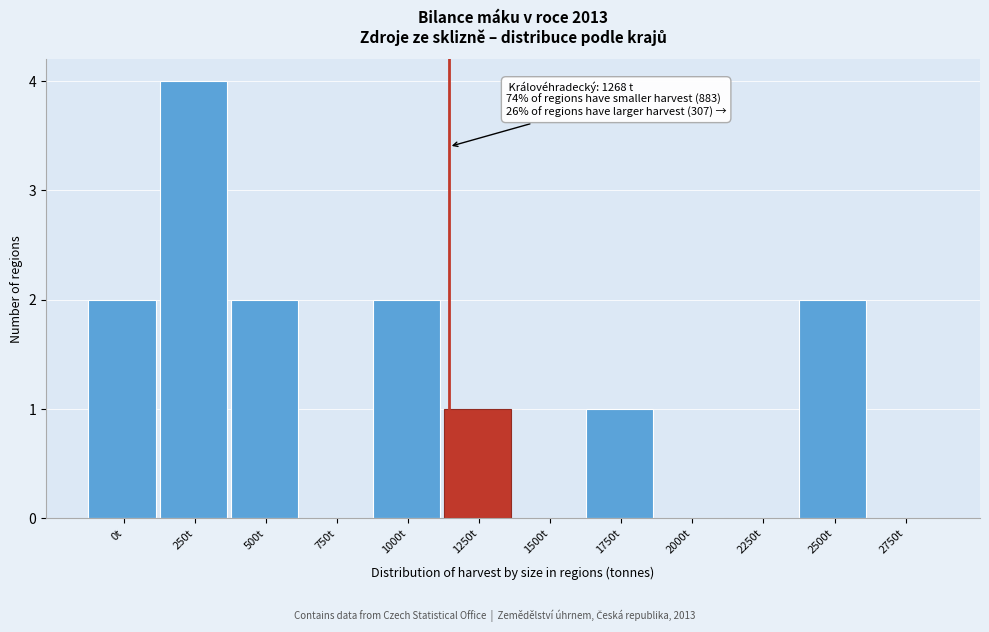

Reading left to right, transcribe all the data shown in this chart.

0t=2	250t=4	500t=2	750t=0	1000t=2	1250t=1	1500t=0	1750t=1	2000t=0	2250t=0	2500t=2	2750t=0